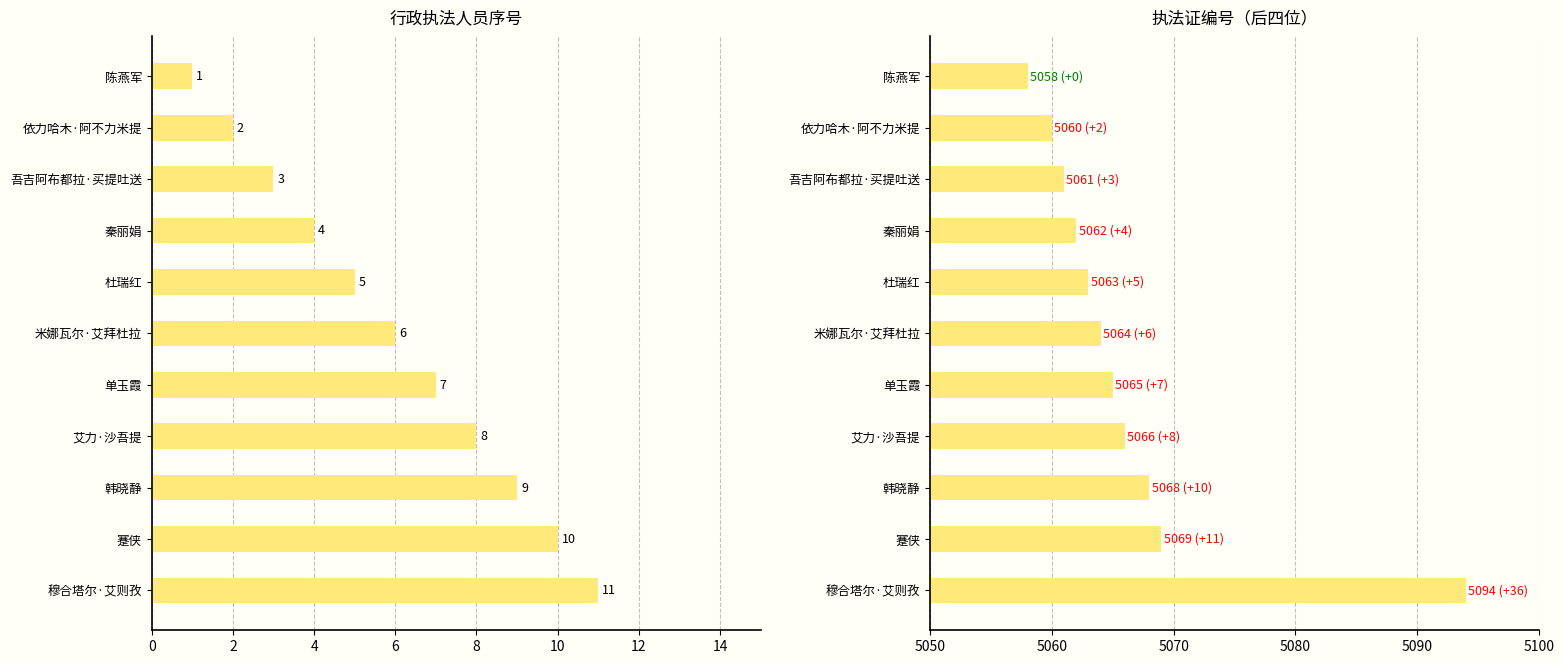

What is the greatest value displayed?

5094